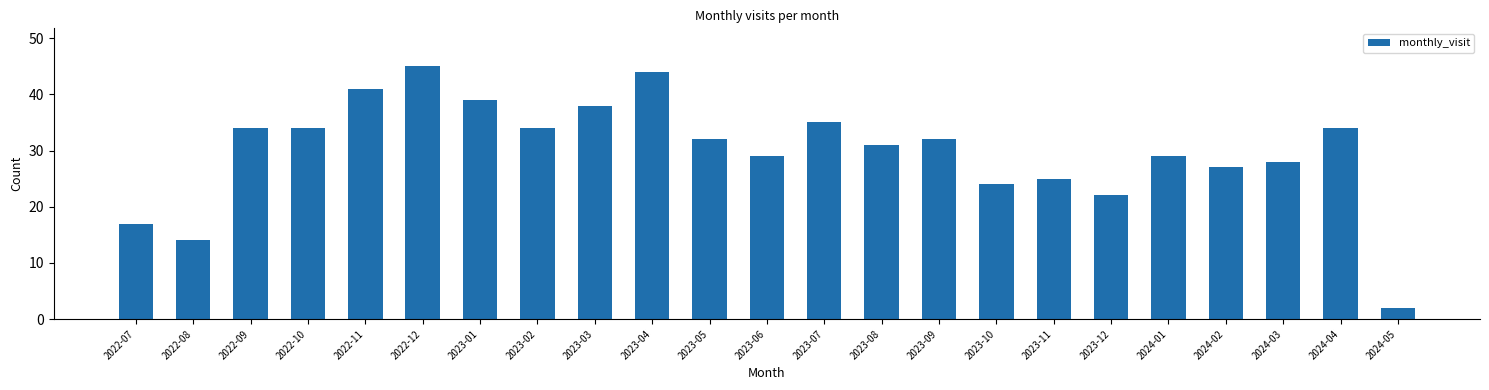

Reading right to left, extract all data points from this chart.

2024-05=2	2024-04=34	2024-03=28	2024-02=27	2024-01=29	2023-12=22	2023-11=25	2023-10=24	2023-09=32	2023-08=31	2023-07=35	2023-06=29	2023-05=32	2023-04=44	2023-03=38	2023-02=34	2023-01=39	2022-12=45	2022-11=41	2022-10=34	2022-09=34	2022-08=14	2022-07=17